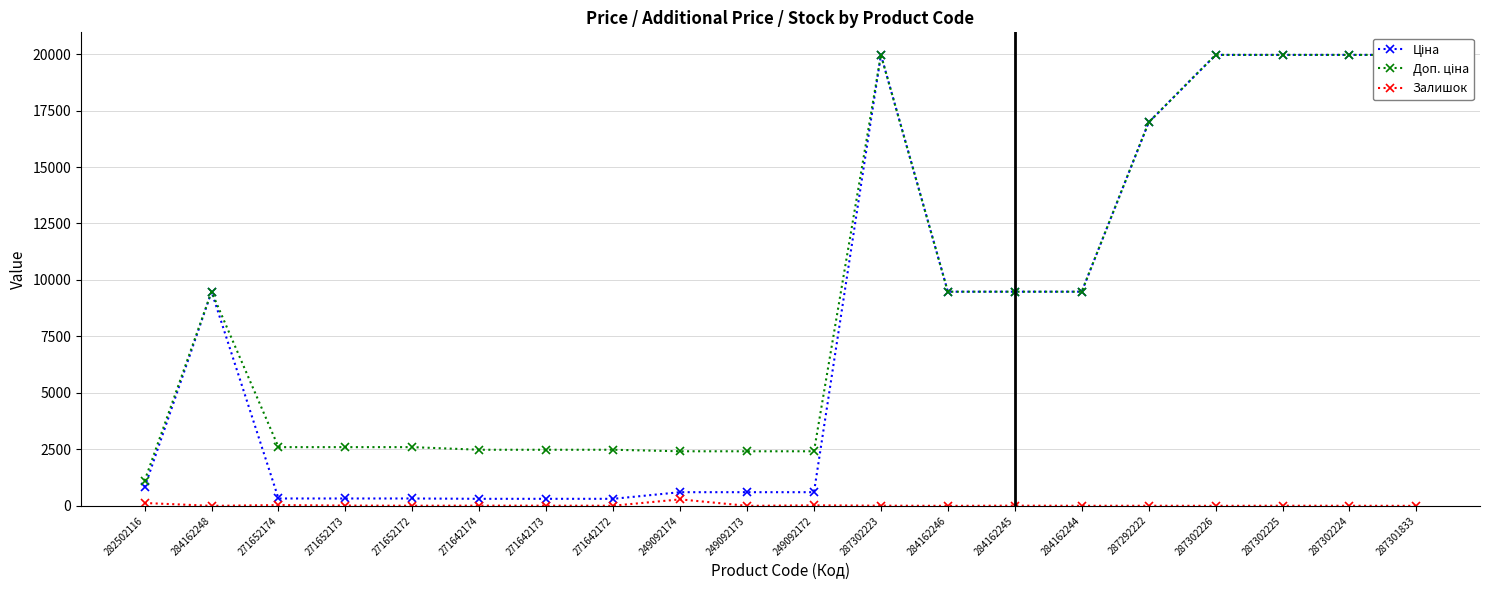

How many interior local peaks does the Залишок series have?

7